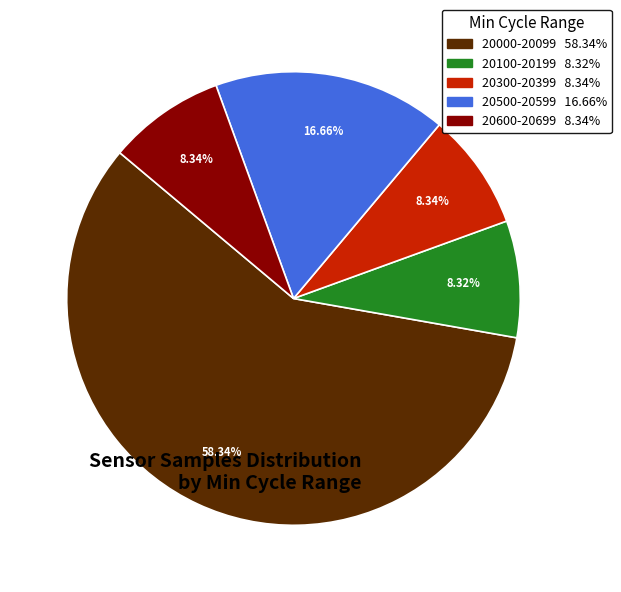

Is there any slice that represents more than half of the pie?

Yes